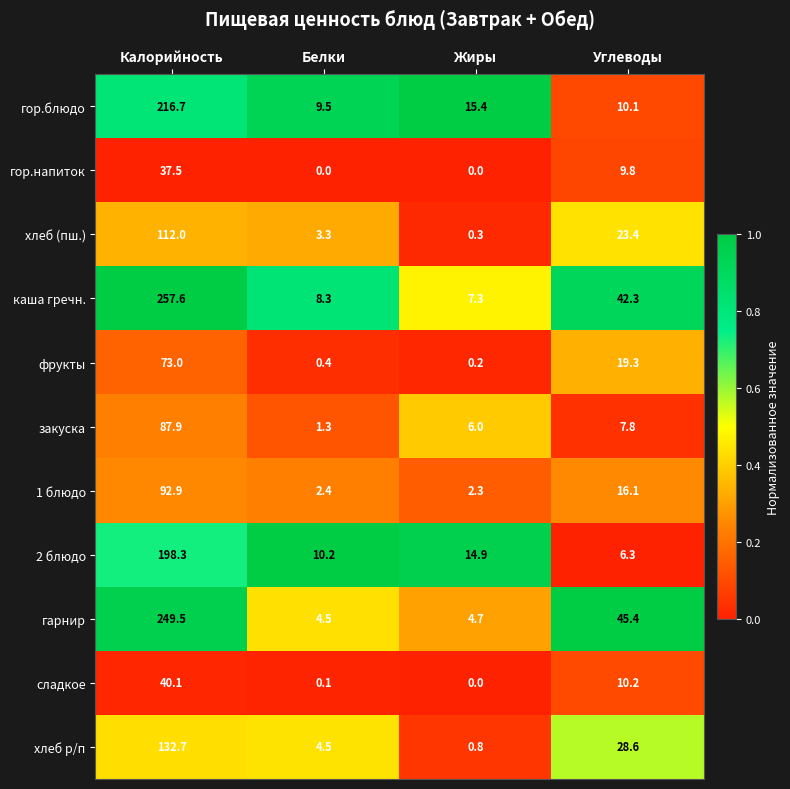

What is the total value across all series at Жиры?

51.9